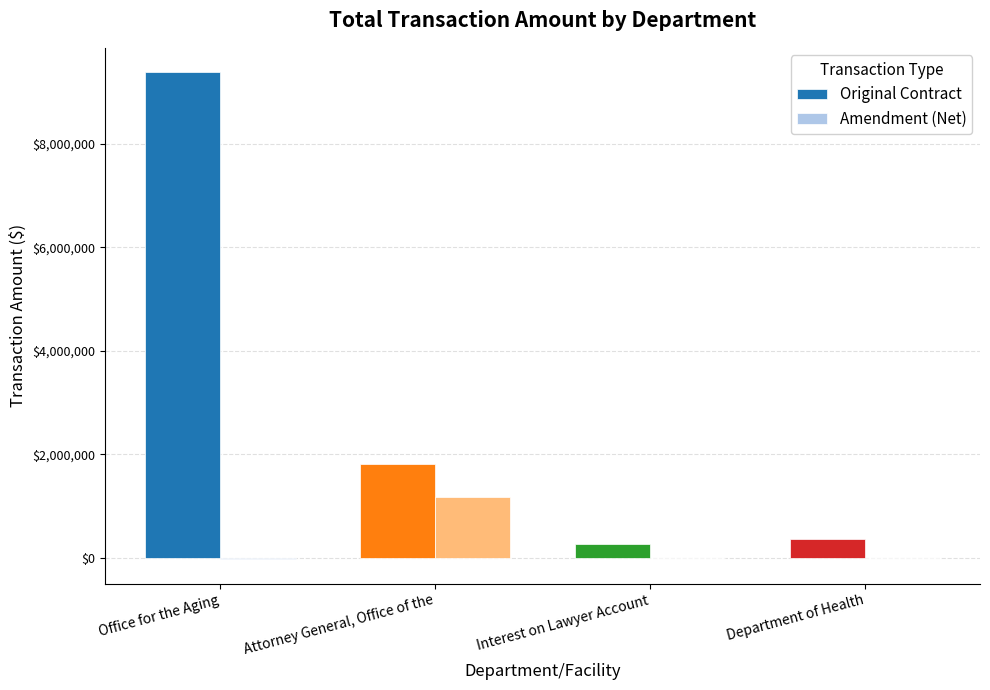

How many groups of bars are there?

4